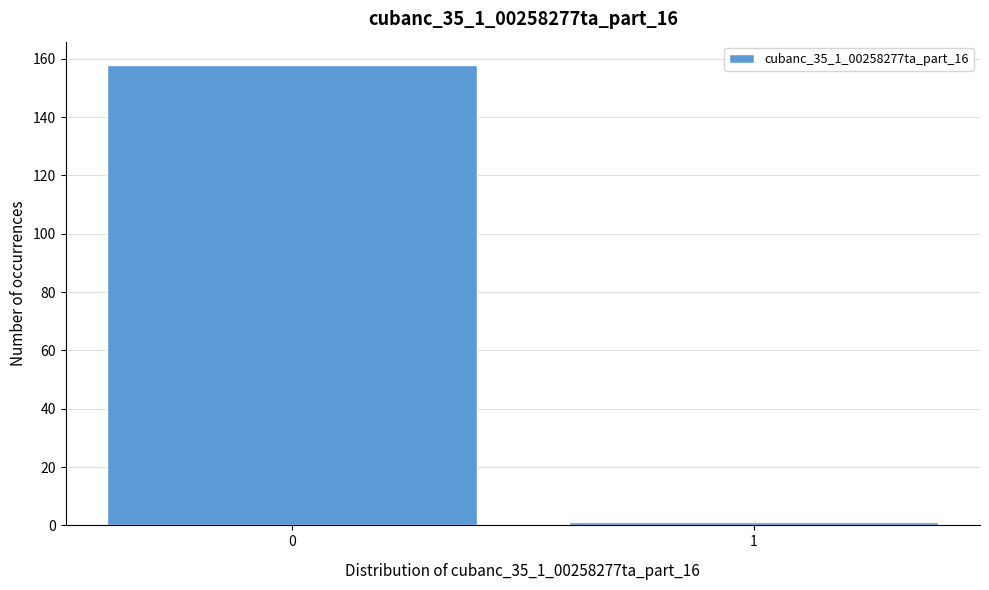

Reading left to right, extract all data points from this chart.

158	1